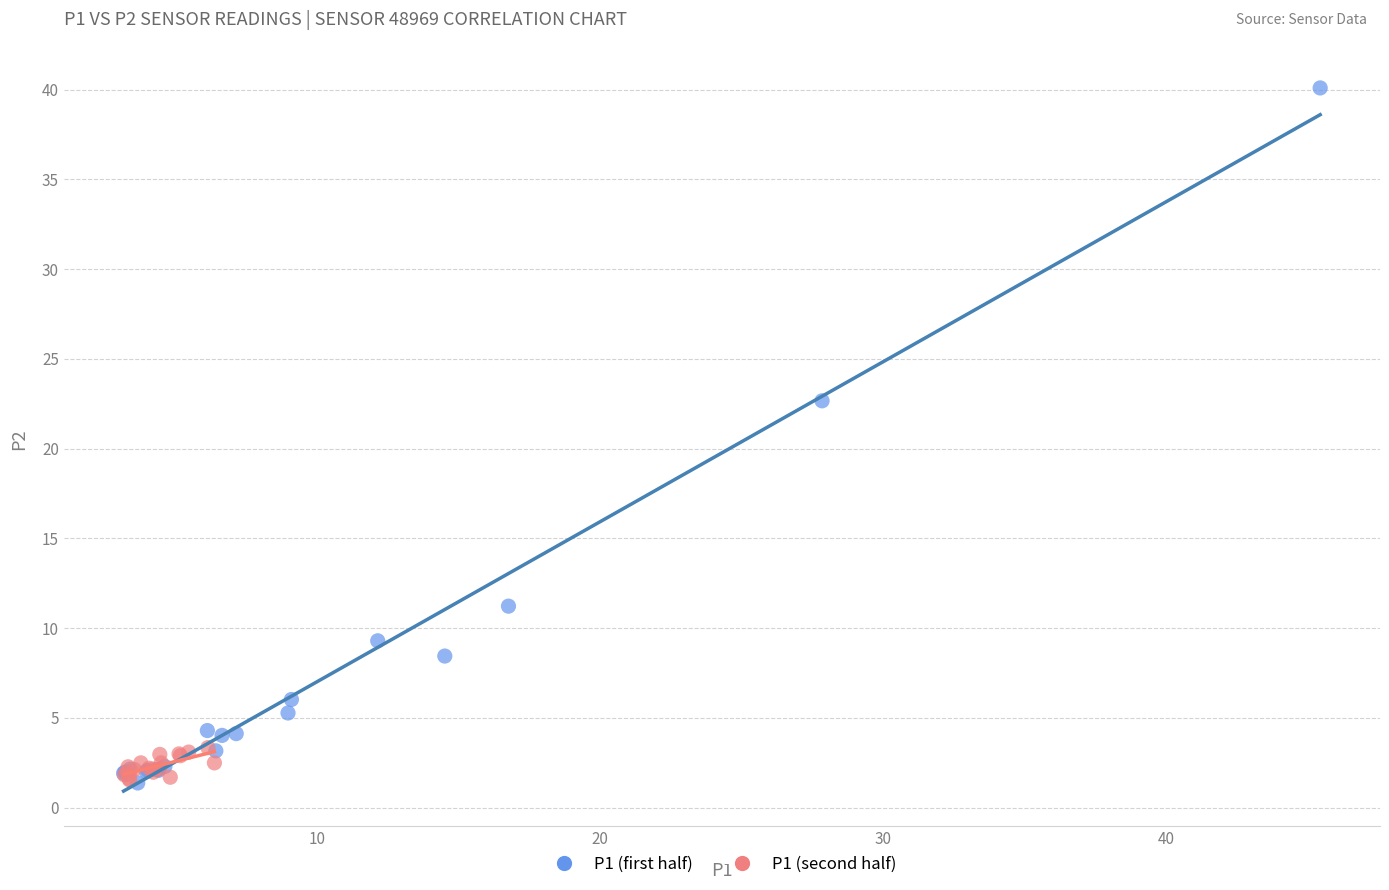

What are all the series names shown in the legend?

P1 (first half), P1 (second half)